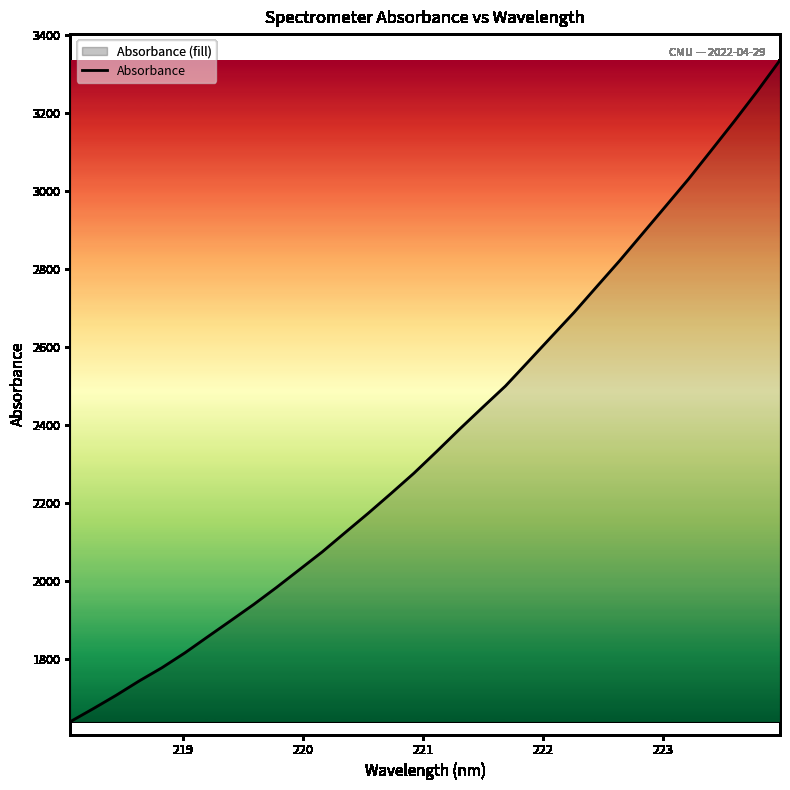

What is the minimum value shown in the chart?

1640.7